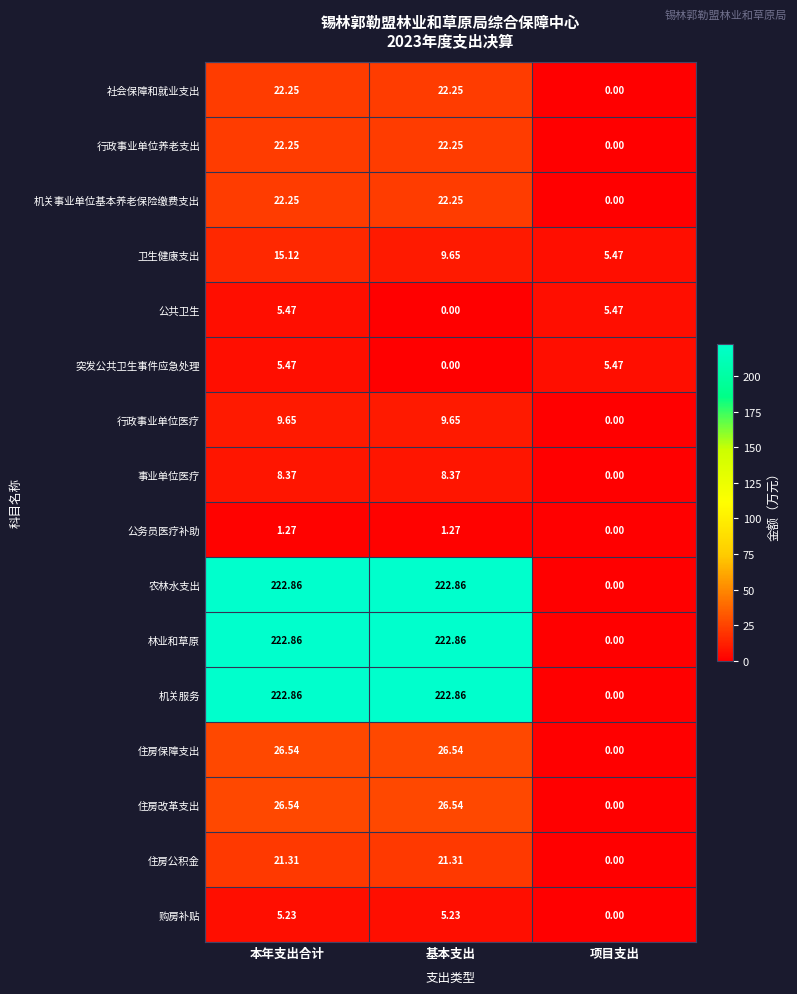

Which category has the lowest value in the 机关服务 series?

项目支出